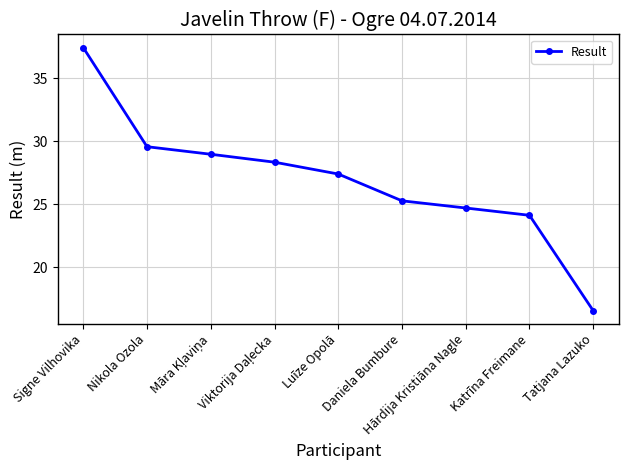

What value does the data have at Tatjana Lazuko?

16.6